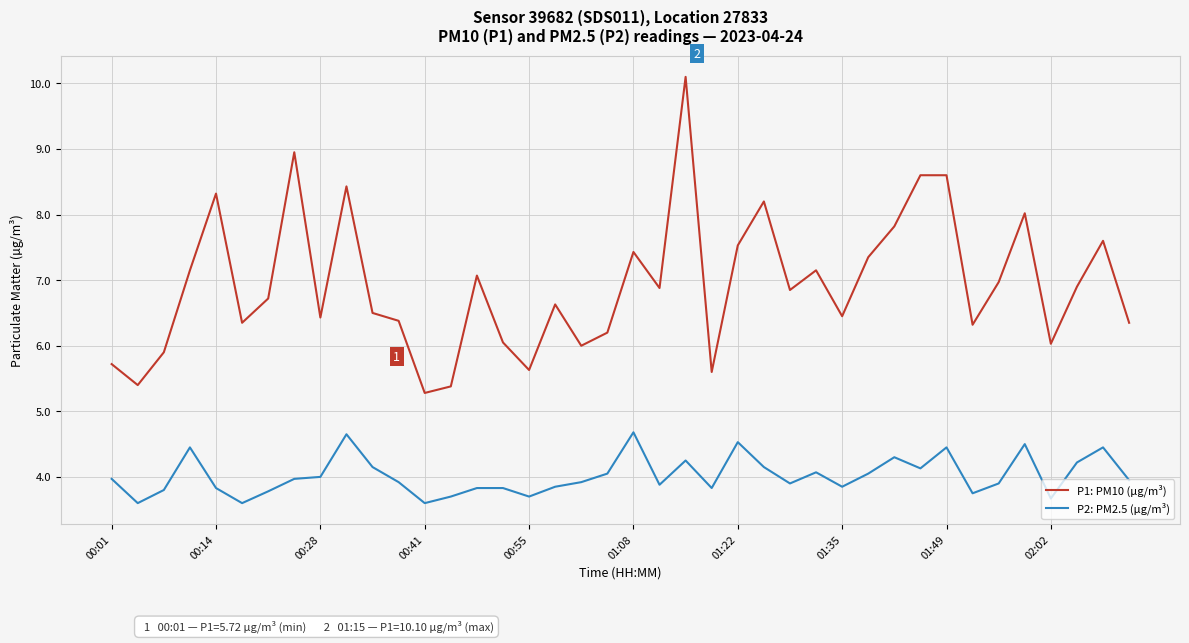

Which series has the largest total across all categories?

P1: PM10 (µg/m³)